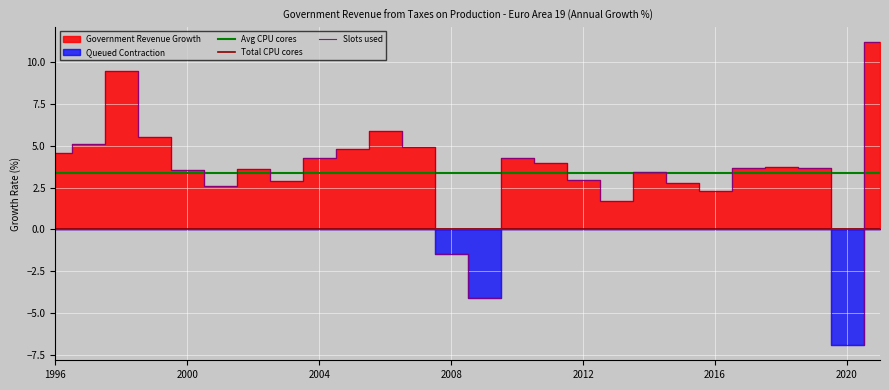

What is the minimum value for Slots used?

-6.9